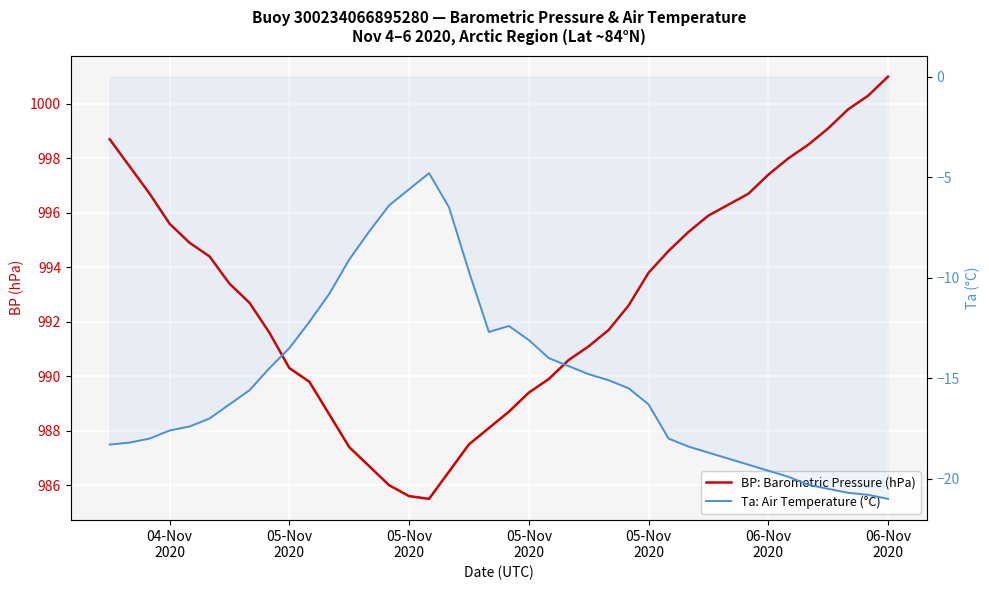

List the series in order of their overall mean, highest first.

BP: Barometric Pressure (hPa), Ta: Air Temperature (°C)